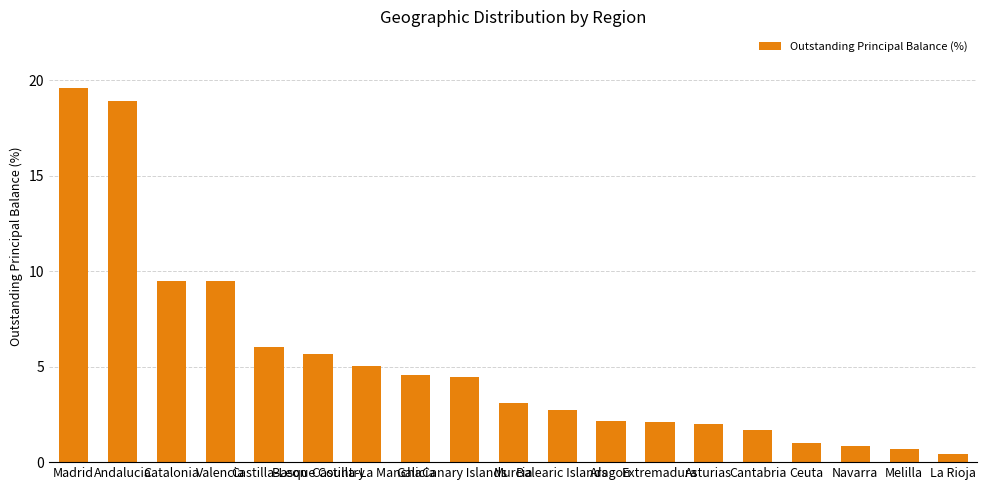

The chart shows a value of 8.6 at Castilla-La Mancha. True or false?

False